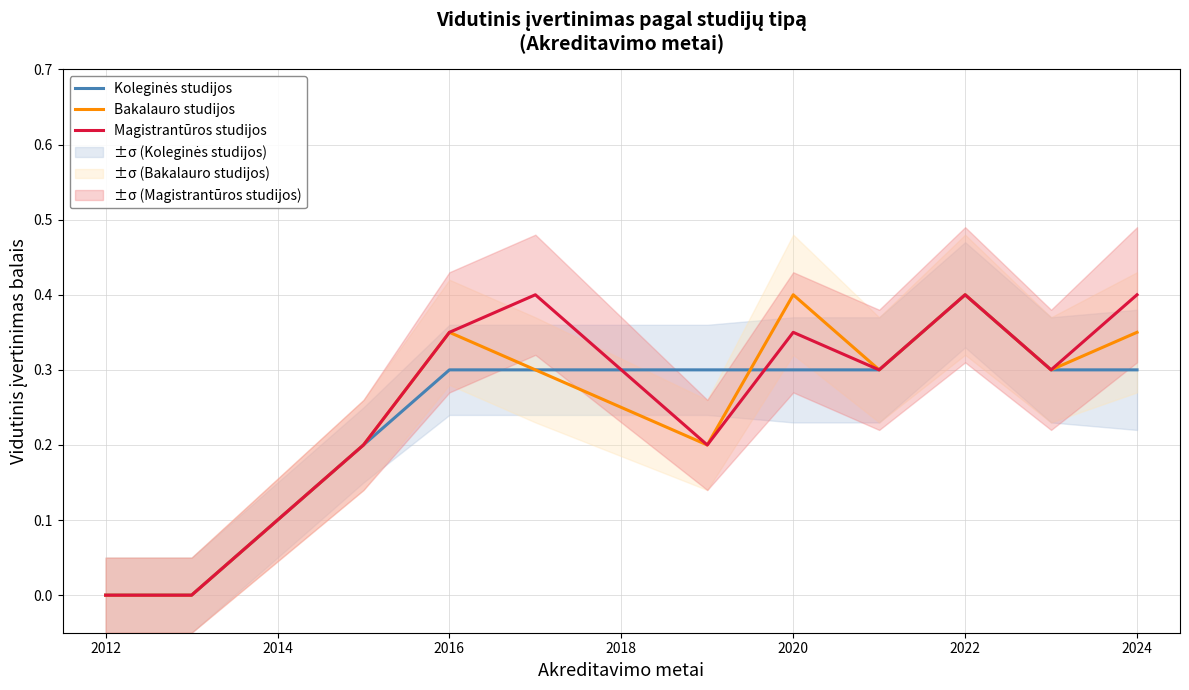

Is it true that Magistrantūros studijos equals 0.7 at 2024?

False